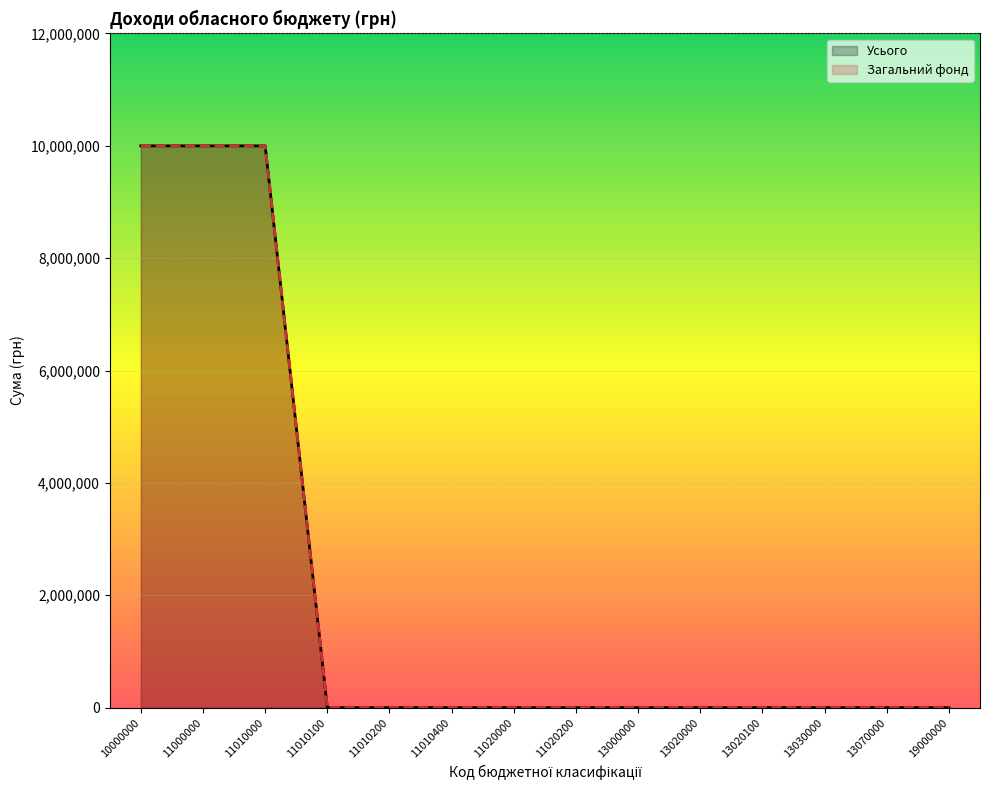

What are all the series names shown in the legend?

Усього, Загальний фонд